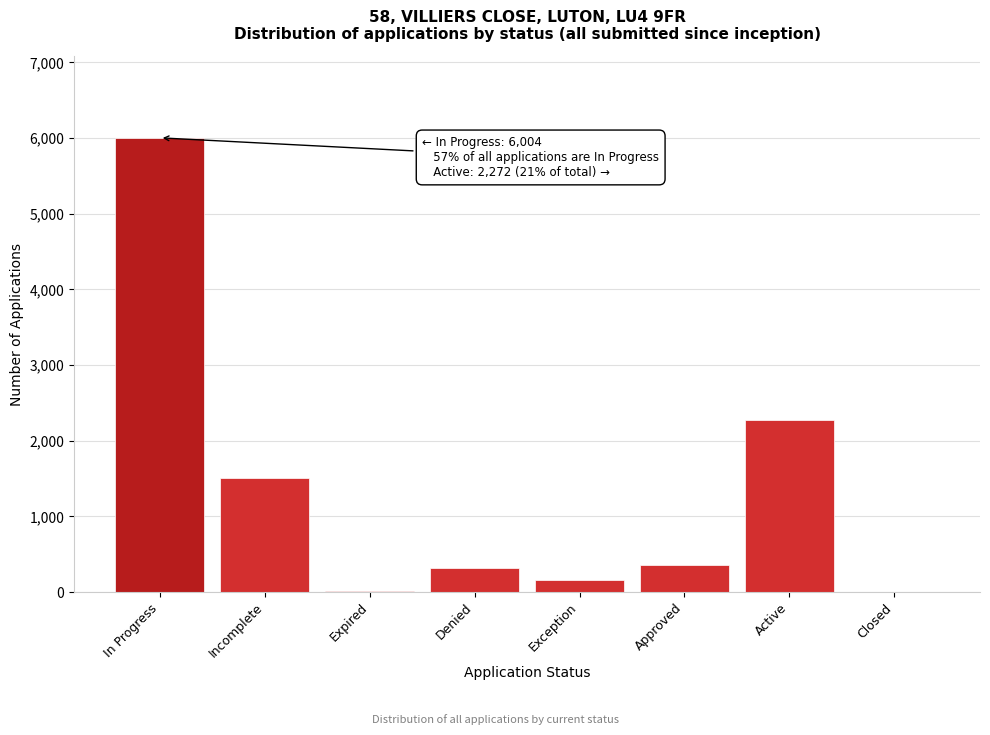

Between In Progress and Incomplete, which is larger?

In Progress